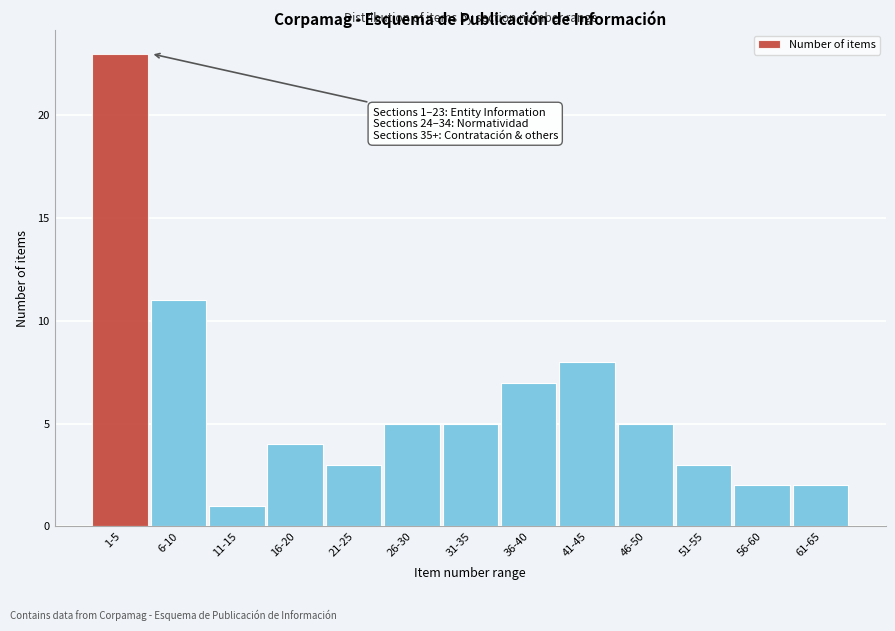

Reading left to right, extract all data points from this chart.

1-5=23	6-10=11	11-15=1	16-20=4	21-25=3	26-30=5	31-35=5	36-40=7	41-45=8	46-50=5	51-55=3	56-60=2	61-65=2